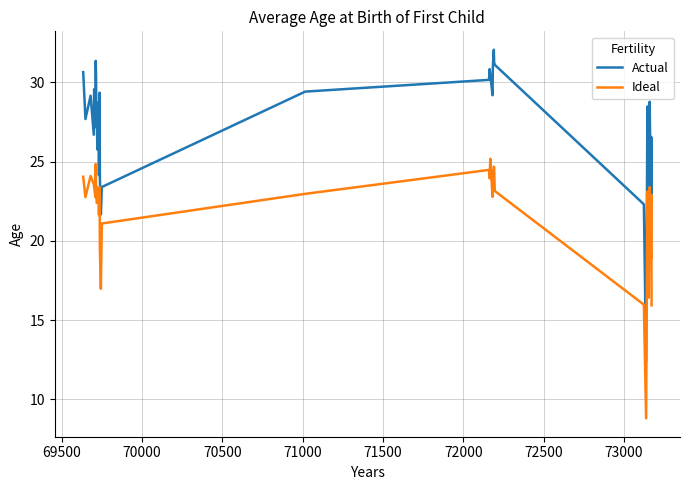

Which series has the largest total across all categories?

Actual